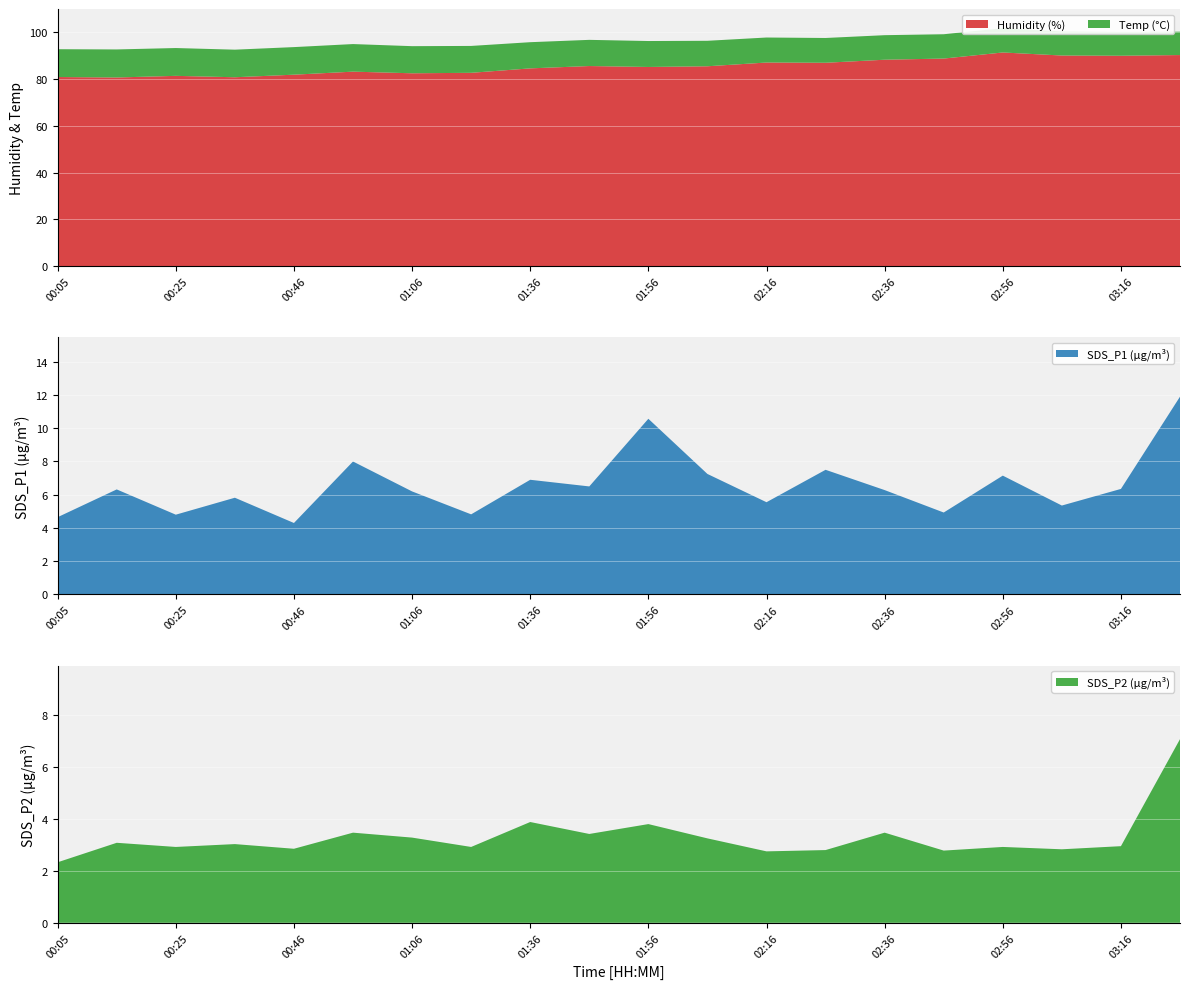

Reading left to right, extract all data points from this chart.

SDS_P1: 00:05=4.7	00:15=6.3	00:25=4.8	00:36=5.8	00:46=4.3	00:56=8.0	01:06=6.2	01:16=4.8	01:36=6.9	01:46=6.5	01:56=10.6	02:06=7.2	02:16=5.5	02:26=7.5	02:36=6.3	02:46=4.9	02:56=7.2	03:06=5.3	03:16=6.3	03:26=11.9
SDS_P2: 00:05=2.3	00:15=3.1	00:25=2.9	00:36=3.0	00:46=2.9	00:56=3.5	01:06=3.3	01:16=2.9	01:36=3.9	01:46=3.4	01:56=3.8	02:06=3.2	02:16=2.8	02:26=2.8	02:36=3.5	02:46=2.8	02:56=2.9	03:06=2.8	03:16=3.0	03:26=7.1
Temp: 00:05=11.9	00:15=12.0	00:25=11.9	00:36=11.8	00:46=11.8	00:56=11.8	01:06=11.6	01:16=11.5	01:36=11.2	01:46=11.2	01:56=11.1	02:06=10.9	02:16=10.7	02:26=10.6	02:36=10.5	02:46=10.4	02:56=10.4	03:06=10.3	03:16=10.2	03:26=10.0
Humidity: 00:05=80.9	00:15=80.7	00:25=81.4	00:36=80.8	00:46=81.9	00:56=83.2	01:06=82.5	01:16=82.7	01:36=84.6	01:46=85.6	01:56=85.2	02:06=85.5	02:16=87.1	02:26=87.0	02:36=88.3	02:46=88.8	02:56=91.4	03:06=90.1	03:16=90.0	03:26=90.3